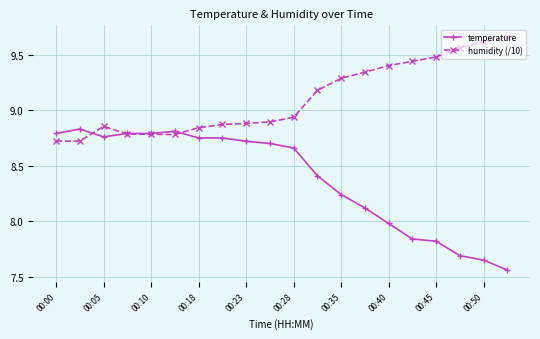

Rank the series by their maximum value, from lowest to highest.

temperature, humidity (/10)